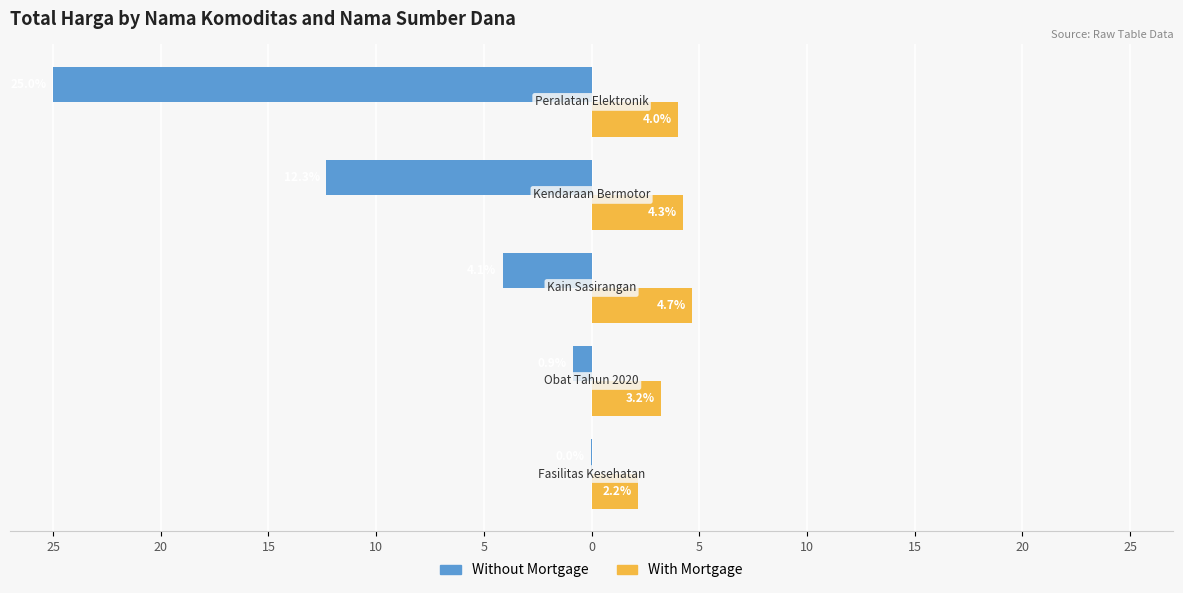

What is the value of the With Mortgage bar at the 1st from the left?

2.2